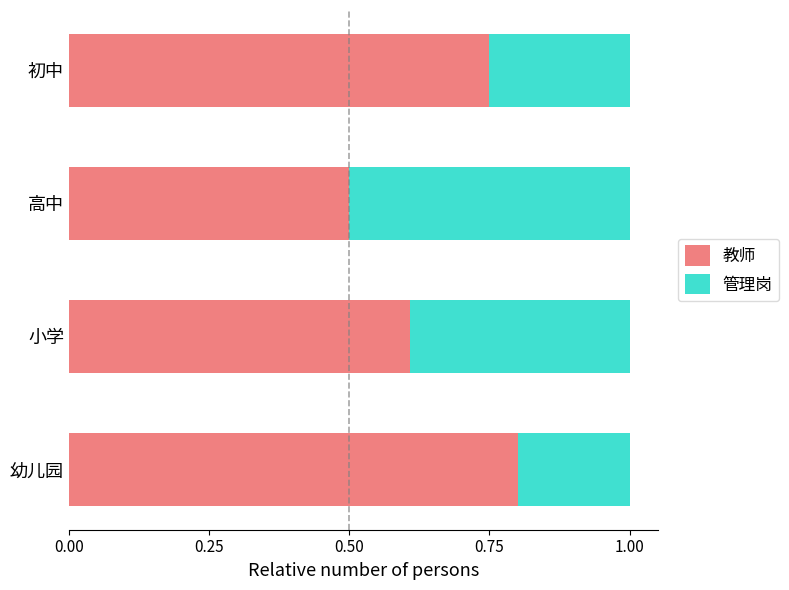

What is the sum of all 教师 values?

2.7